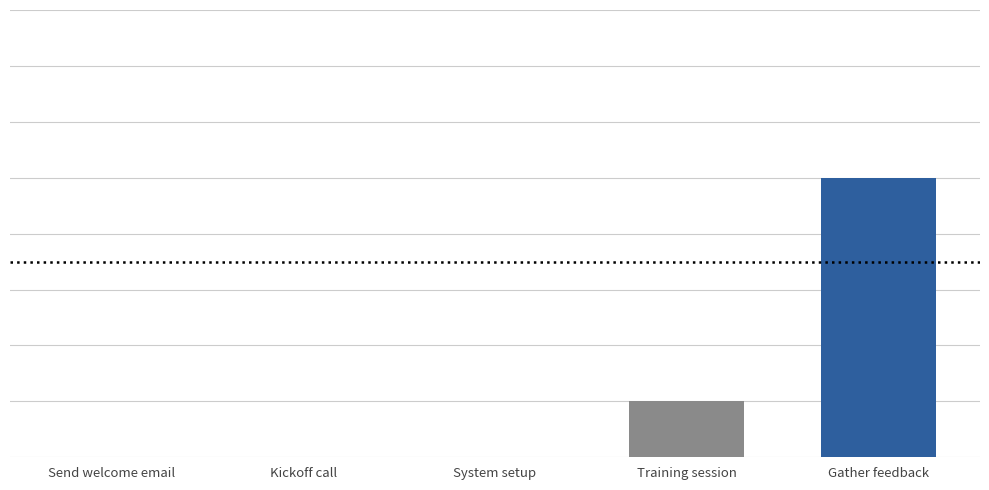

What is the label of the 4th bar from the left?

Training session